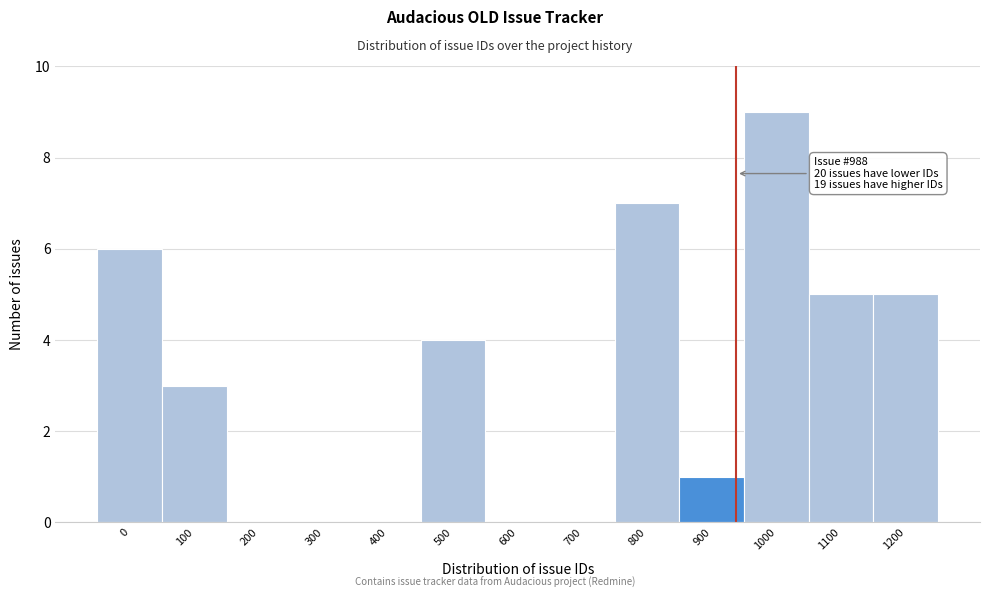

Reading right to left, transcribe all the data shown in this chart.

1200=5	1100=5	1000=9	900=1	800=7	700=0	600=0	500=4	400=0	300=0	200=0	100=3	0=6